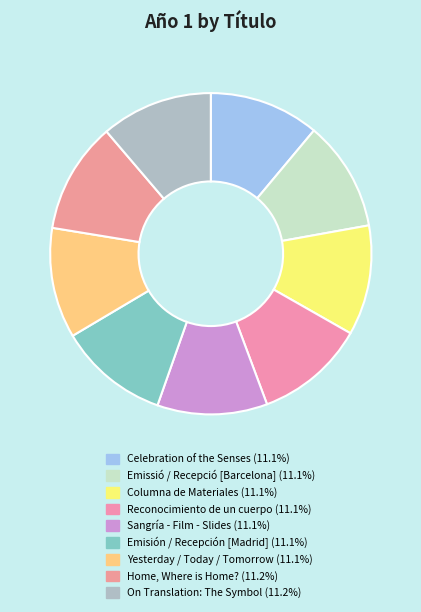

Count the number of slices in the pie.

9